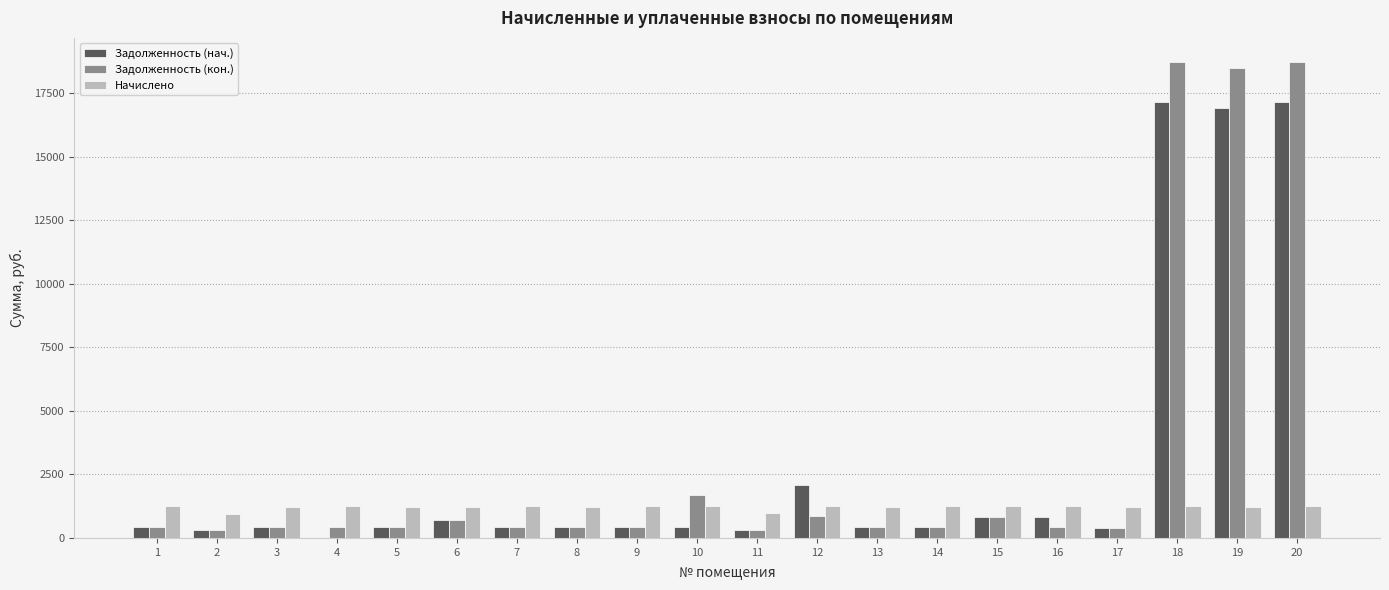

What is the sum of the Начислено values at 19 and 7?

2473.2